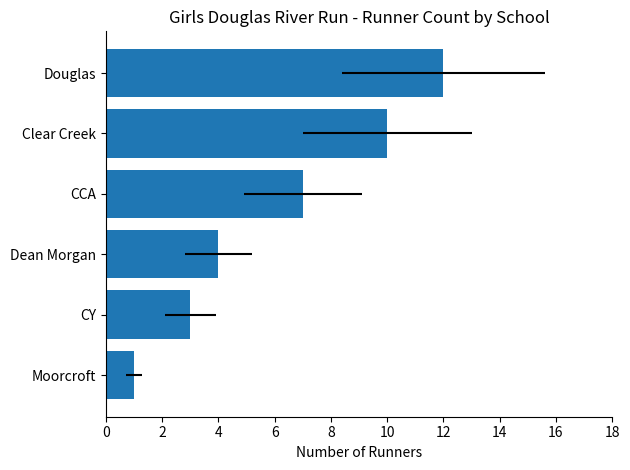

How many data points are less than 7?

3